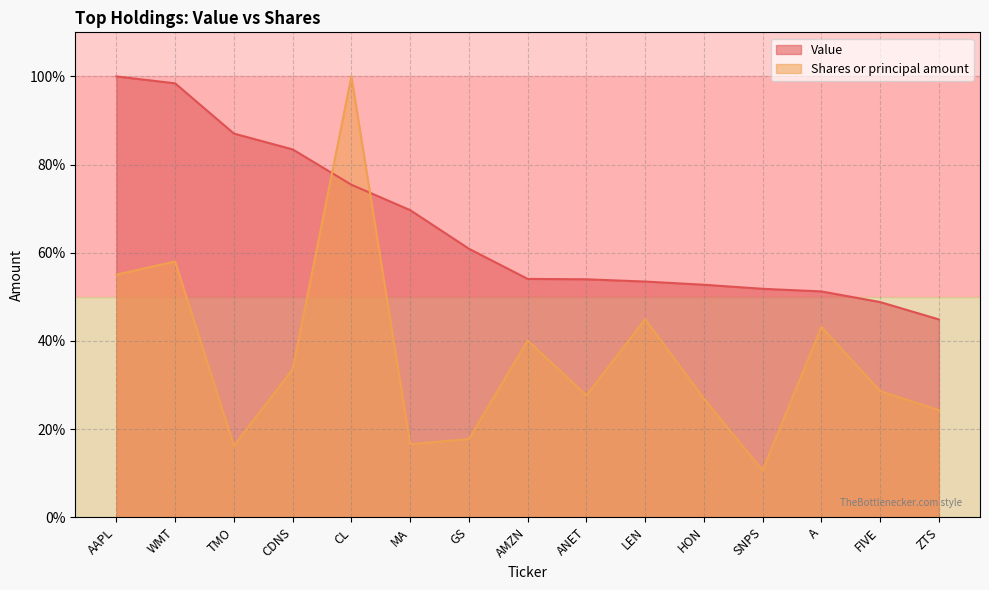

What is the spread (max minus min) of values at FIVE?

20.2